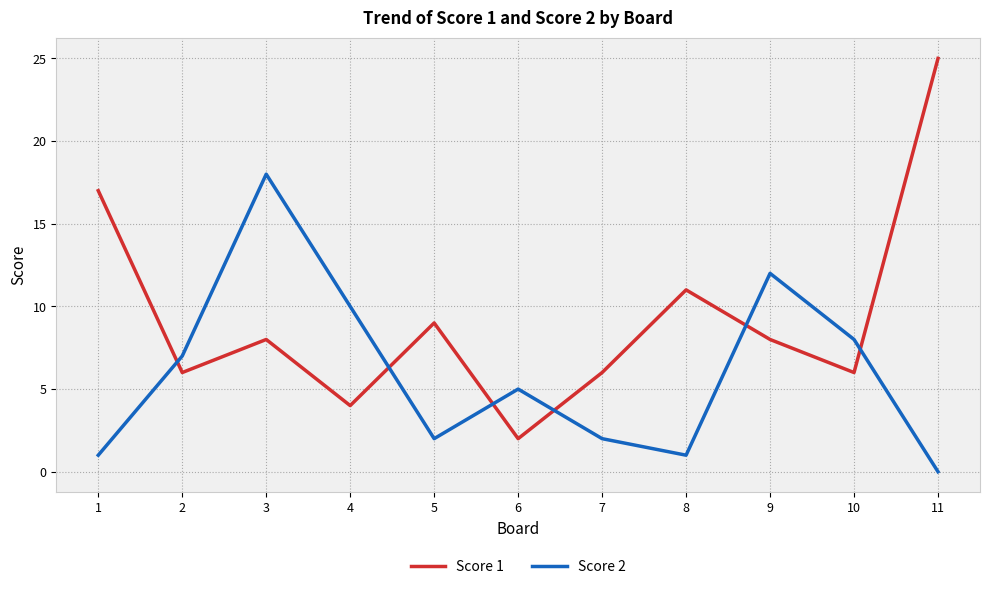

In Score 2, how many points are higher than both neighbors (excluding endpoints)?

3